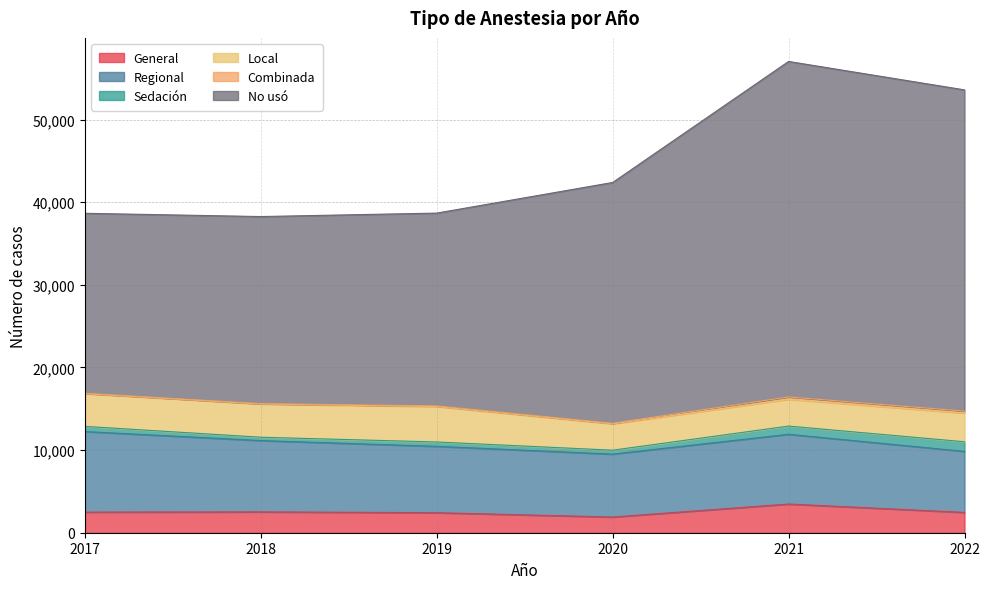

At which category is the sum across all series the highest?

2021